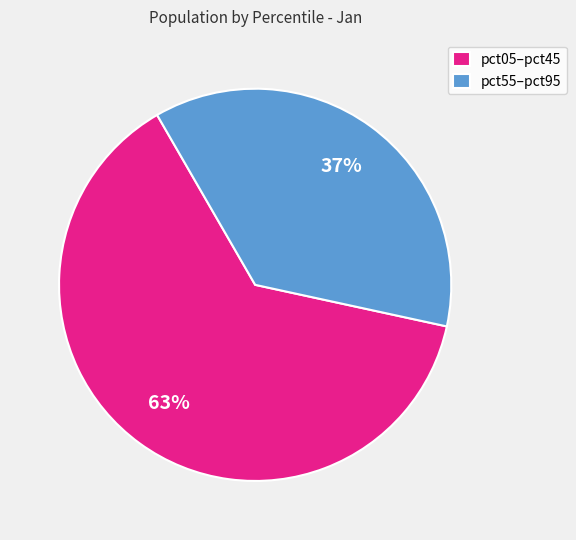

What percentage is the pct55–pct95 slice, to the nearest percent?

37%